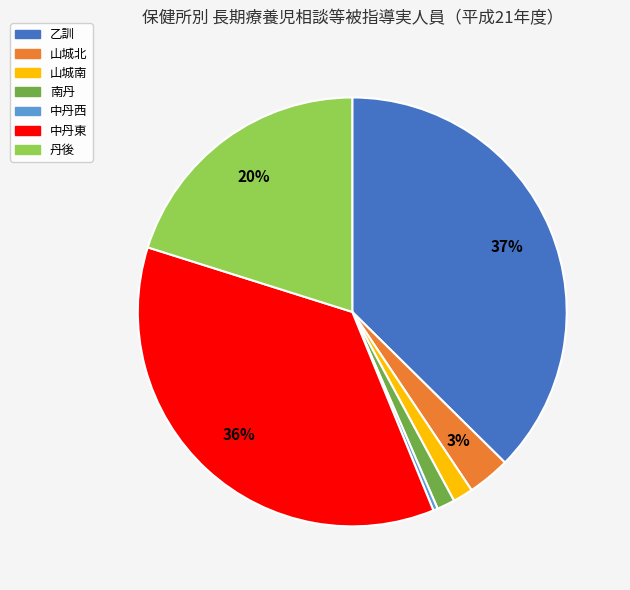

To the nearest percent, what is the difference between the largest and smallest slice percentages?

37%